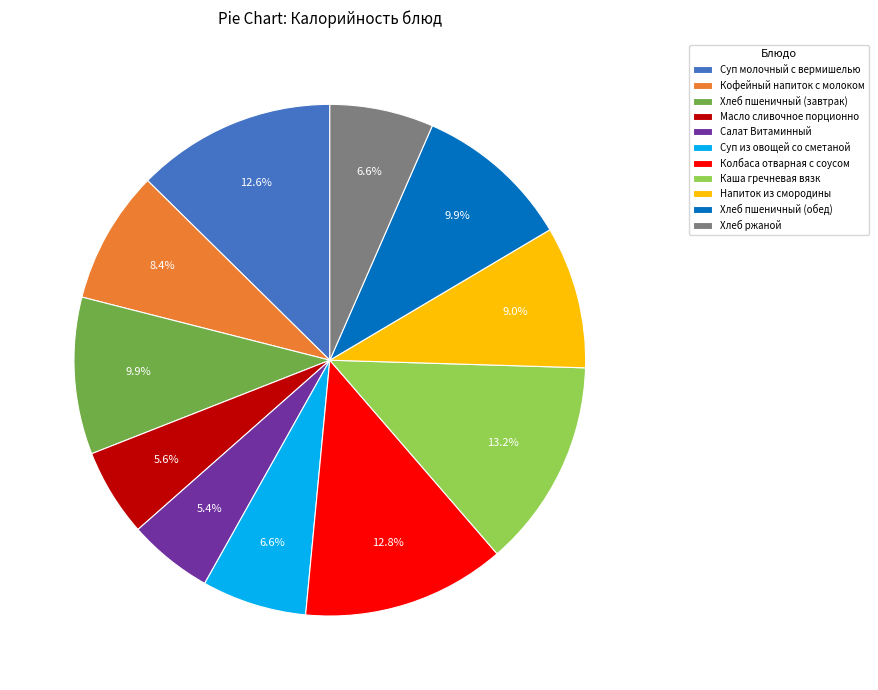

What percentage is the Кофейный напиток с молоком slice, to the nearest percent?

8%